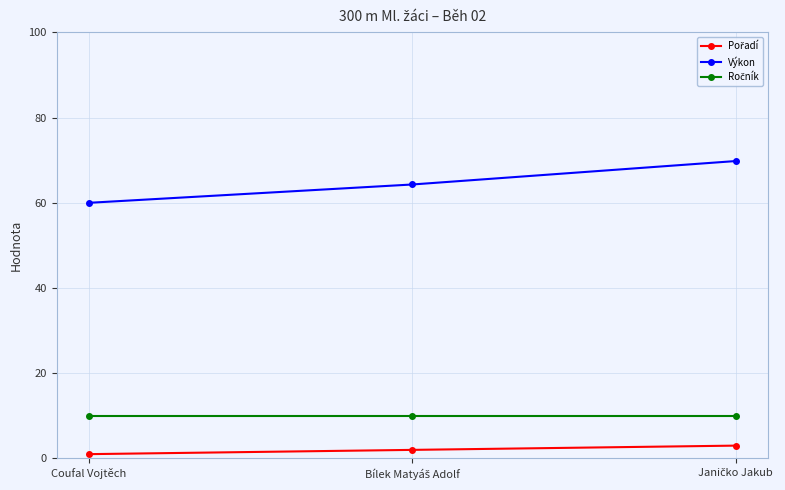

Which series has the largest total across all categories?

Výkon